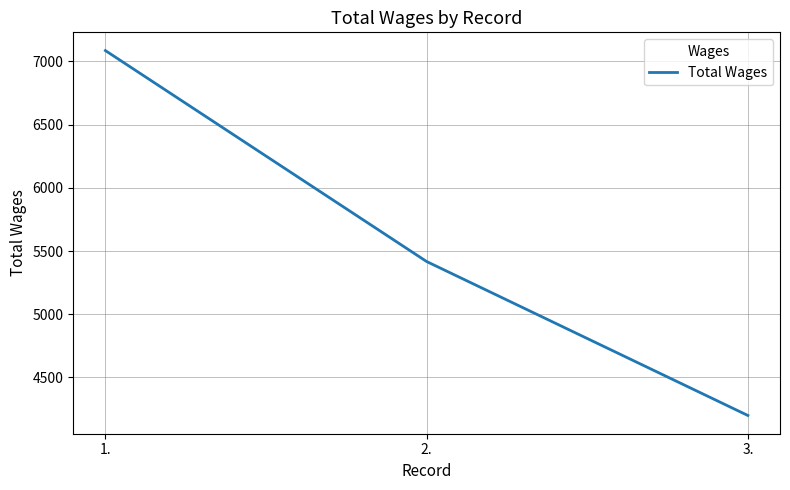

What is the smallest value displayed?

4199